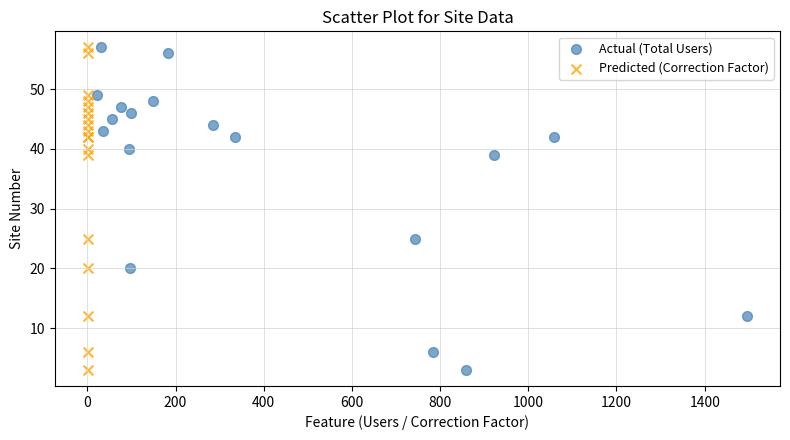

What are all the series names shown in the legend?

Actual (Total Users), Predicted (Correction Factor)